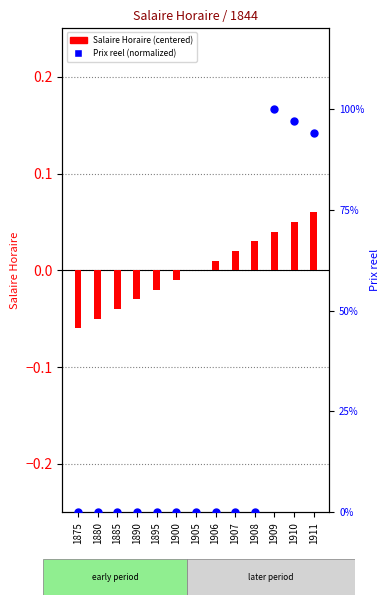

Which series has the largest Y range (max minus min)?

Prix reel